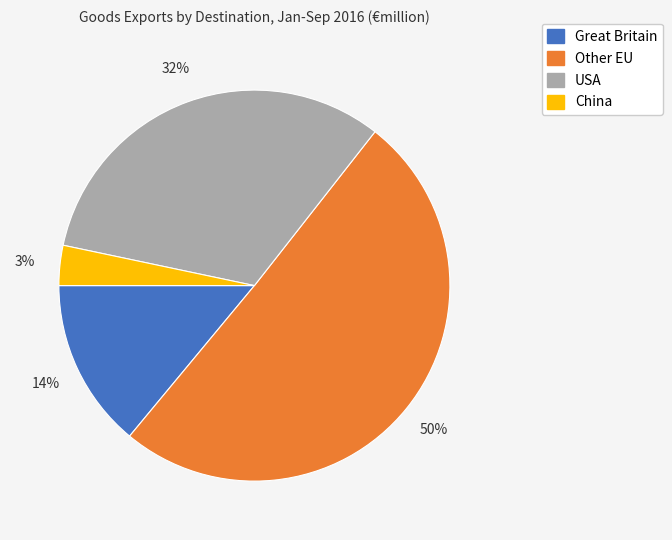

Which has a higher value, Other EU or Great Britain?

Other EU